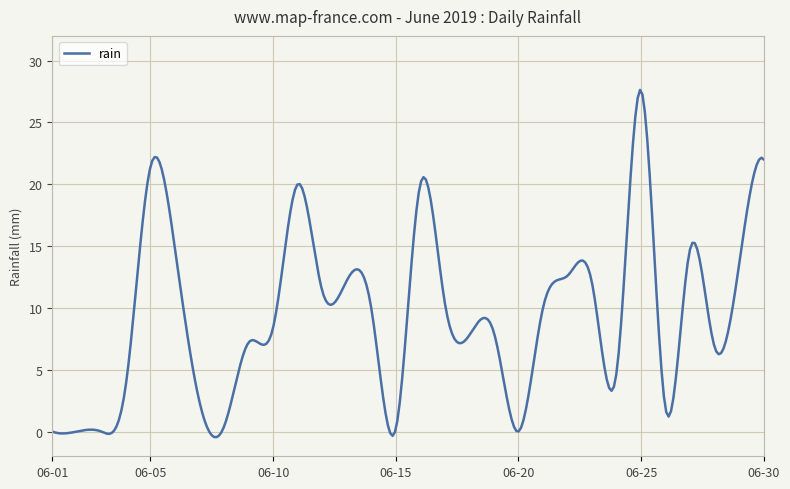

What is the greatest value displayed?

27.6